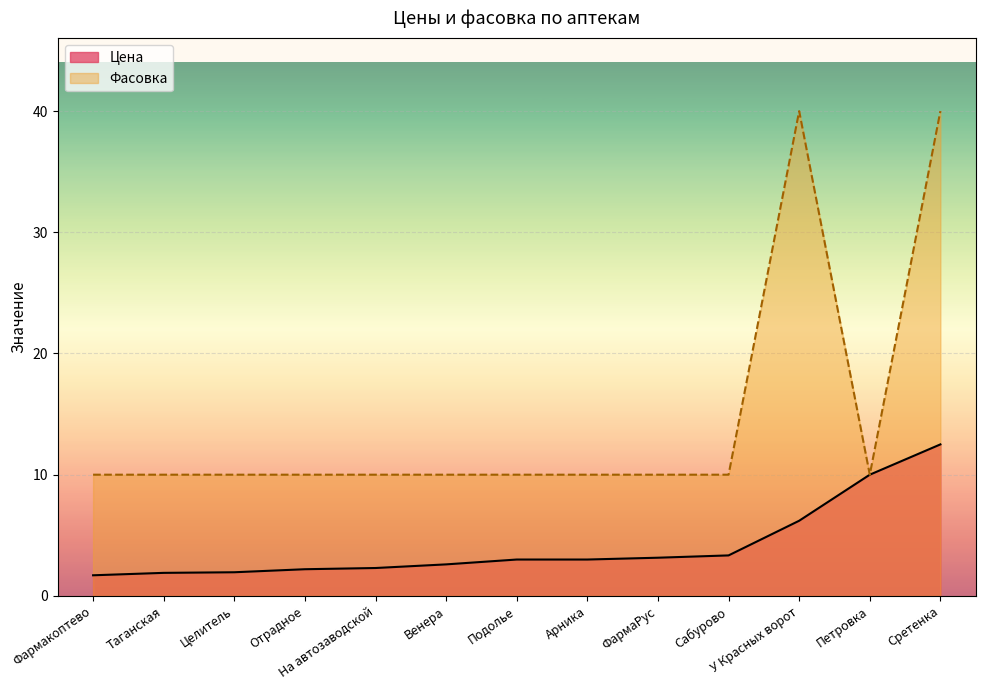

Where does the Цена series first go above 3?

ФармаРус